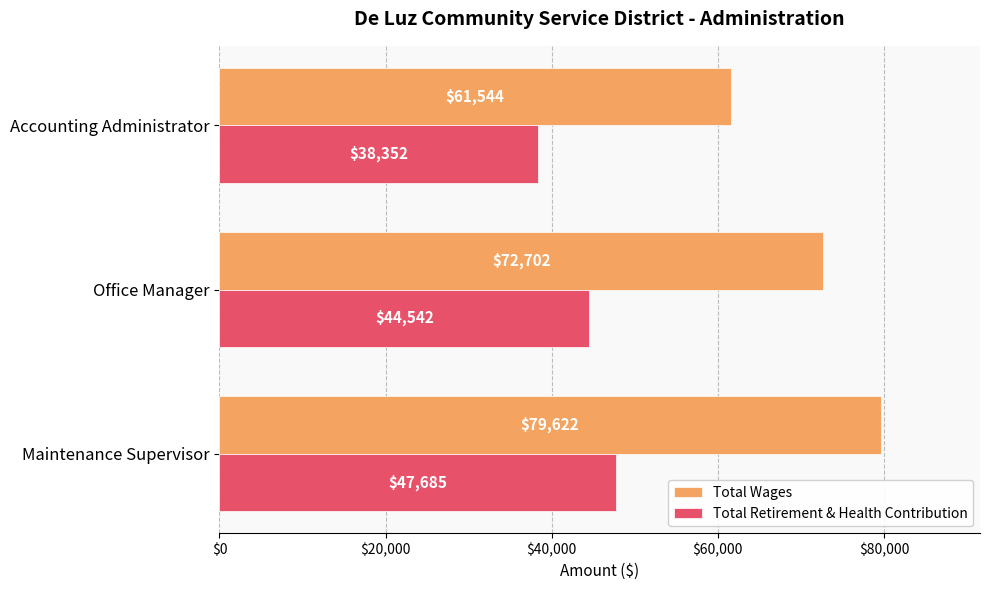

Rank the categories by Total Wages value from highest to lowest.

Maintenance Supervisor, Office Manager, Accounting Administrator